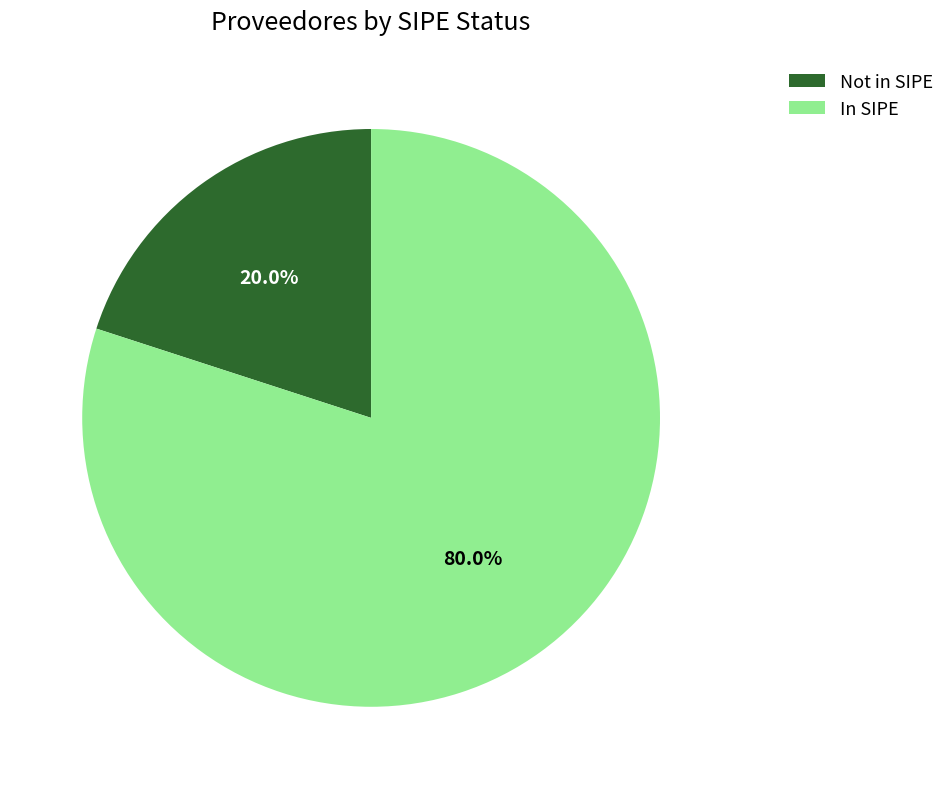

Between In SIPE and Not in SIPE, which is larger?

In SIPE